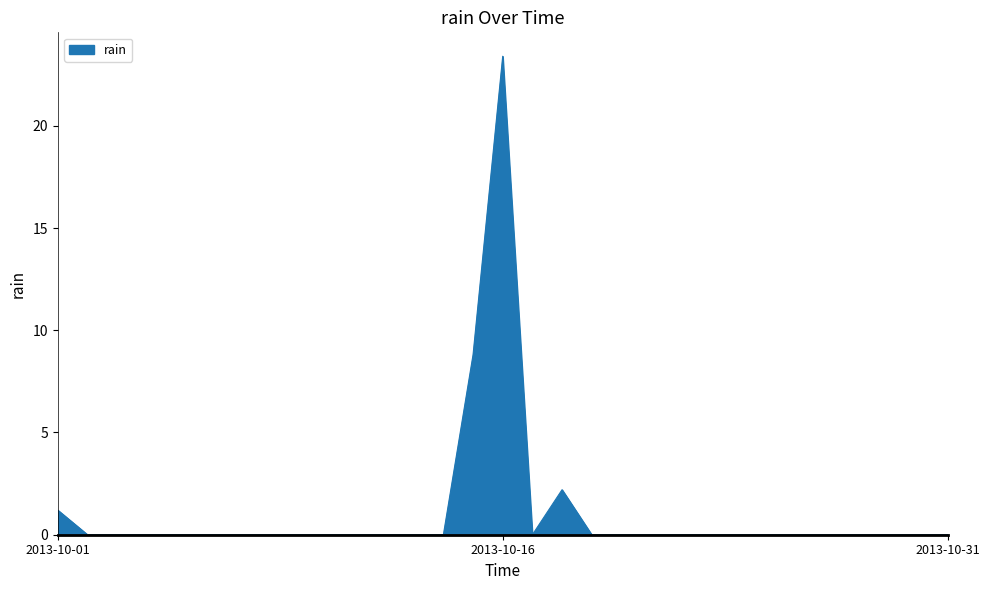

How many lines are shown in the chart?

1